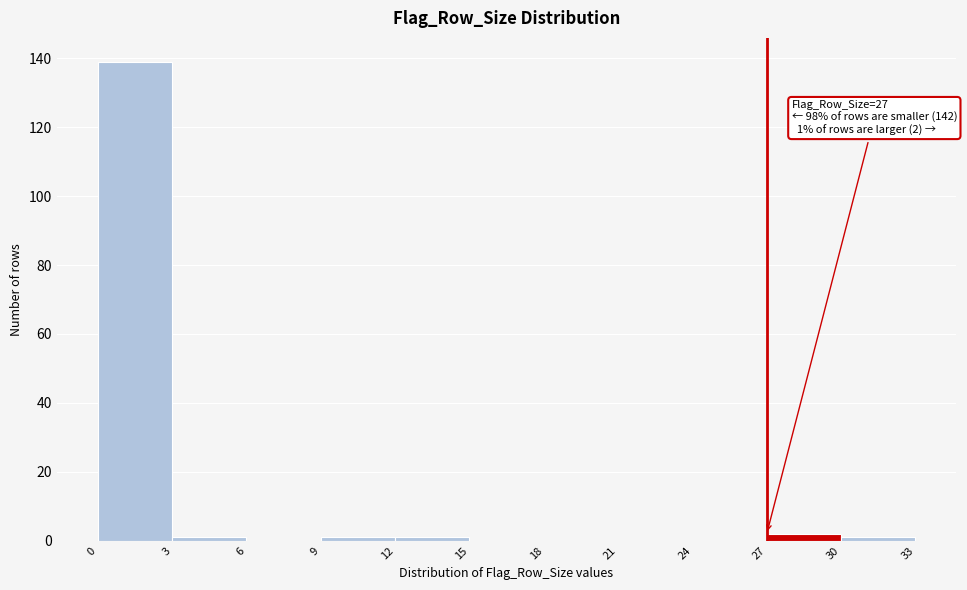

Over which range of the x-axis is the bar tallest?

0 to 3